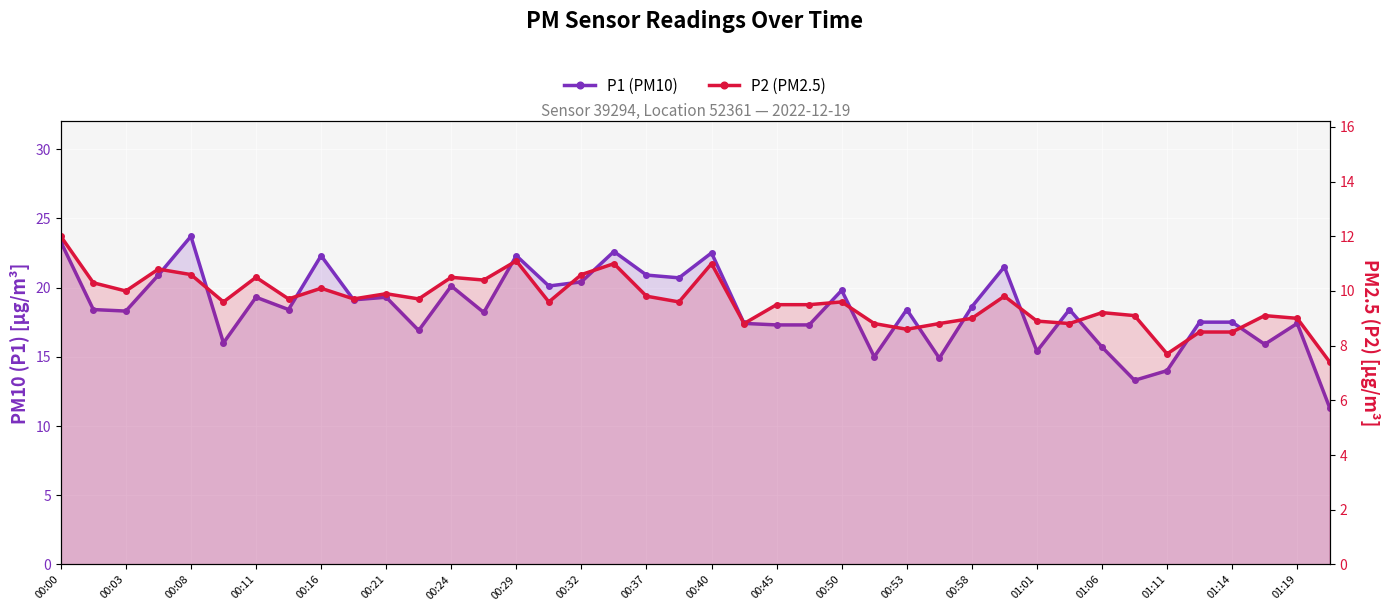

What is the lowest value of the P2 (PM2.5) series?

7.4